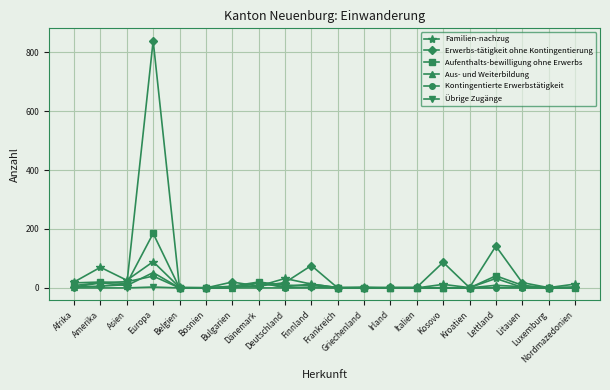

How many values in the Familien-nachzug series are below 6?

10